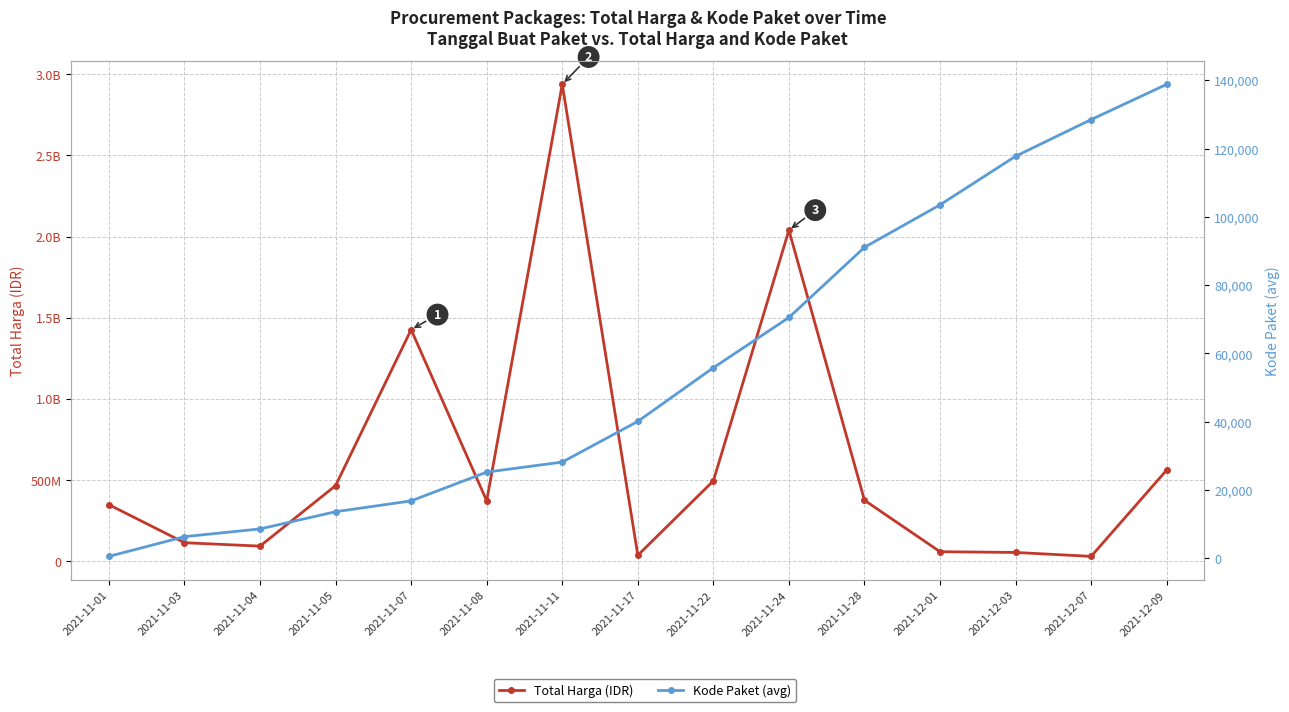

What are all the series names shown in the legend?

Total Harga (IDR), Kode Paket (avg)